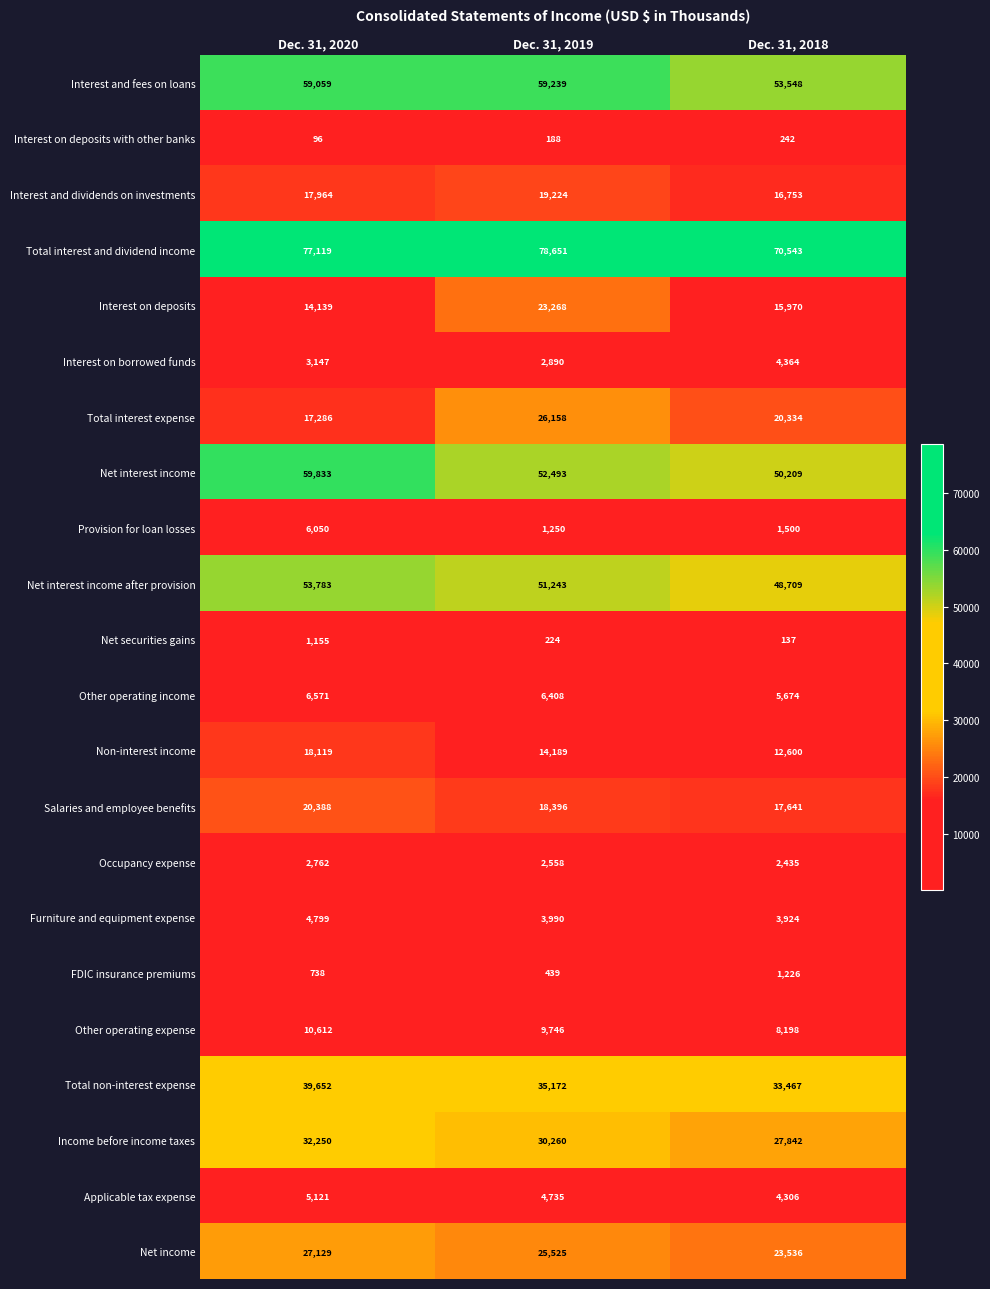

List the series in order of their peak value, lowest first.

Interest on deposits with other banks, Net securities gains, FDIC insurance premiums, Occupancy expense, Interest on borrowed funds, Furniture and equipment expense, Applicable tax expense, Provision for loan losses, Other operating income, Other operating expense, Non-interest income, Interest and dividends on investments, Salaries and employee benefits, Interest on deposits, Total interest expense, Net income, Income before income taxes, Total non-interest expense, Net interest income after provision, Interest and fees on loans, Net interest income, Total interest and dividend income